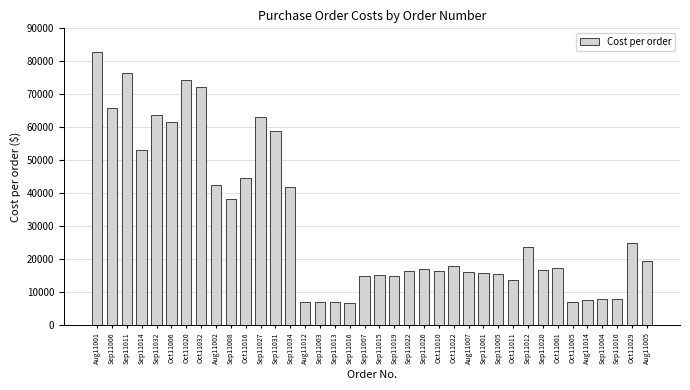

How many values are below 17250?

19